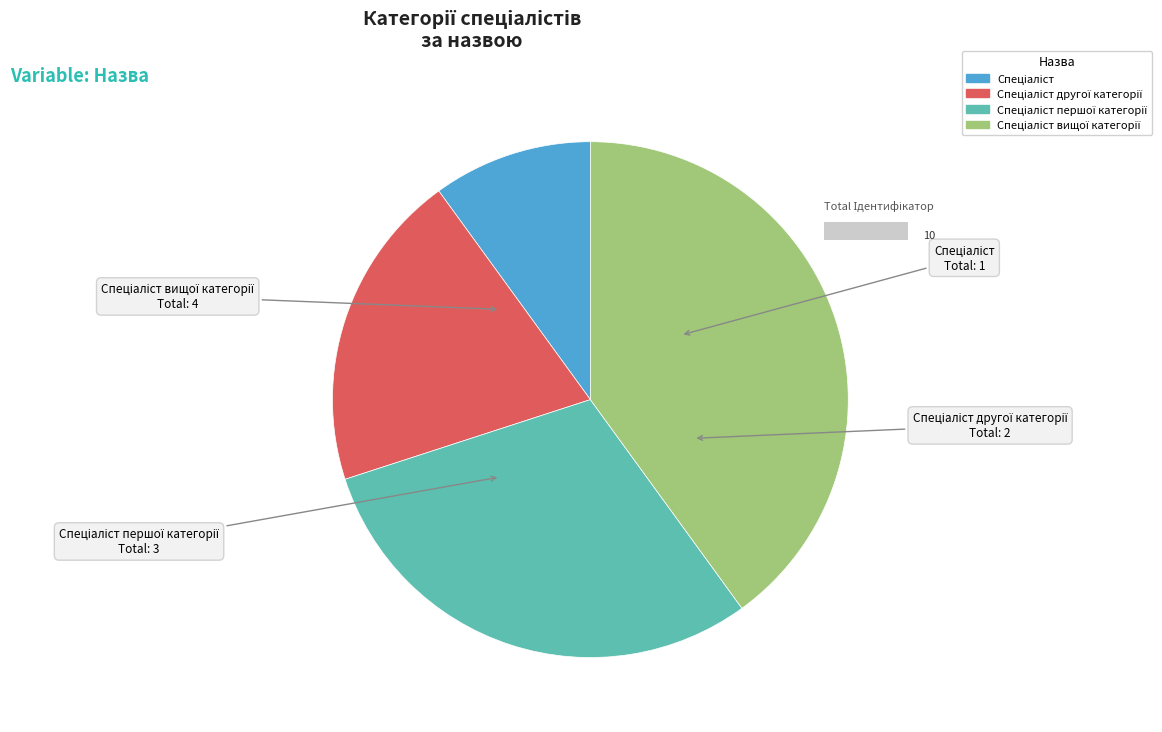

True or false: Спеціаліст першої категорії accounts for 16% of the total.

False